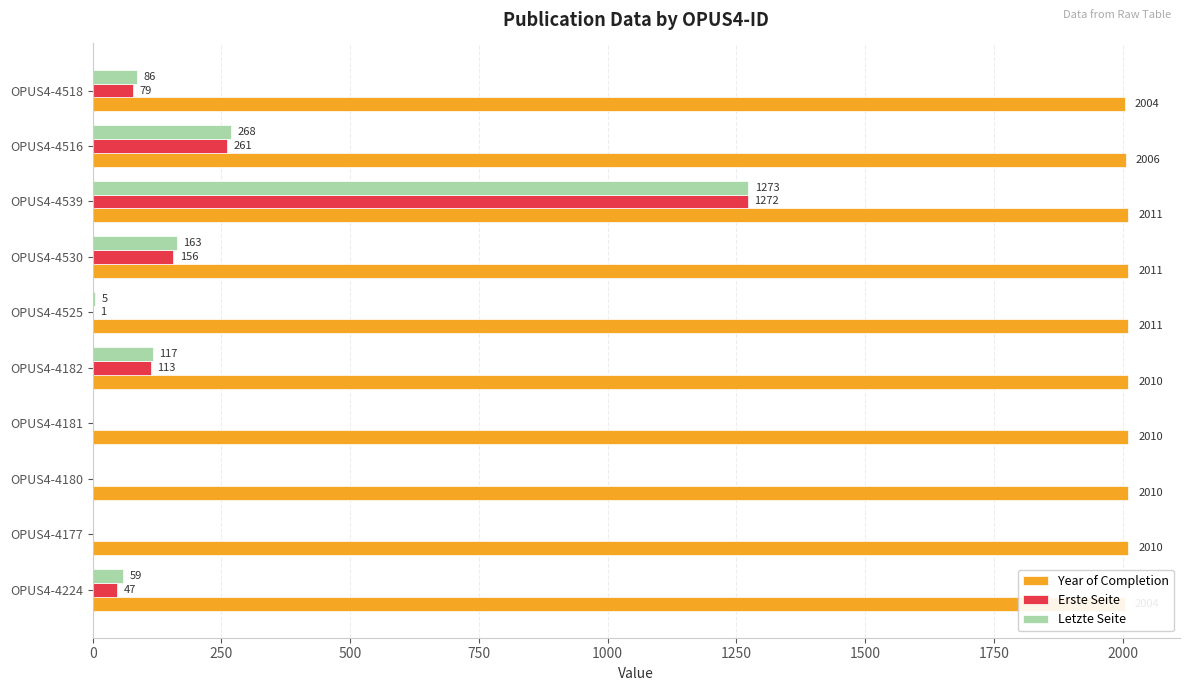

True or false: Year of Completion has a value of 3138 at OPUS4-4539.

False